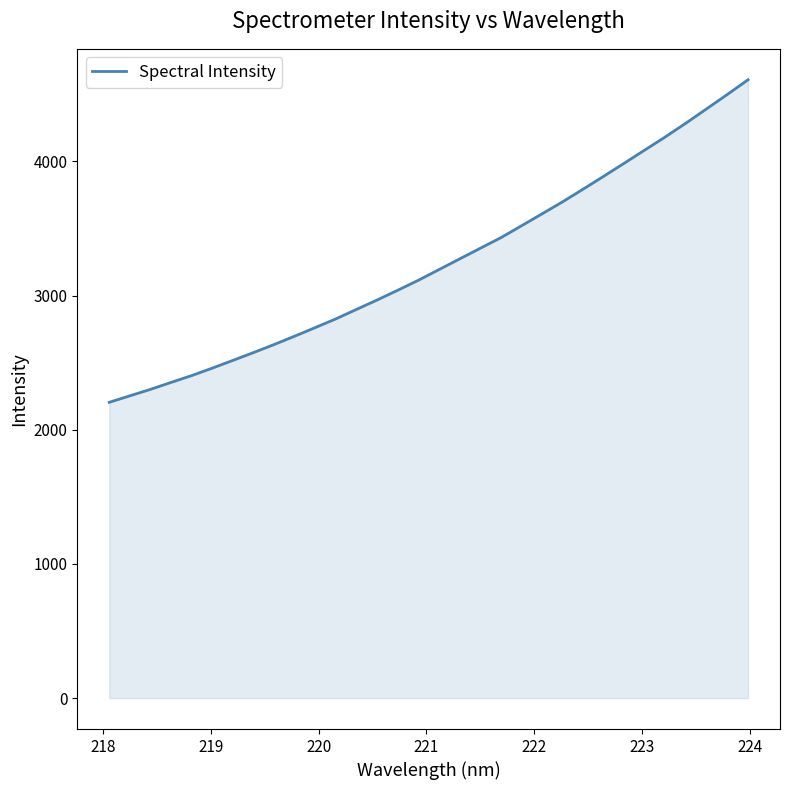

What is the minimum value shown in the chart?

2204.4